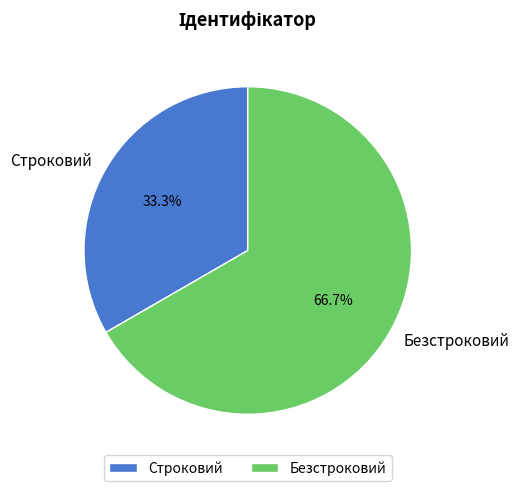

To the nearest percent, what is the difference between the largest and smallest slice percentages?

33%